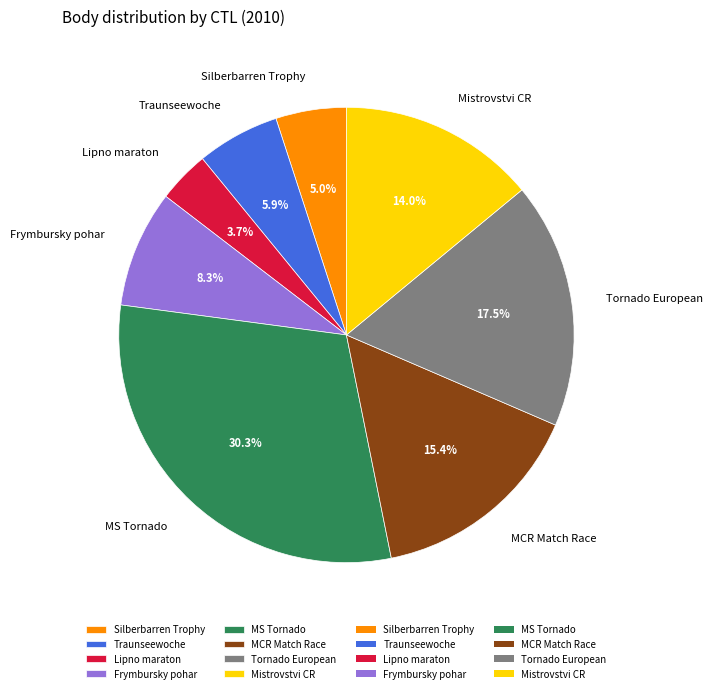

Rank the categories by value from highest to lowest.

MS Tornado, Tornado European, MCR Match Race, Mistrovstvi CR, Frymbursky pohar, Traunseewoche, Silberbarren Trophy, Lipno maraton